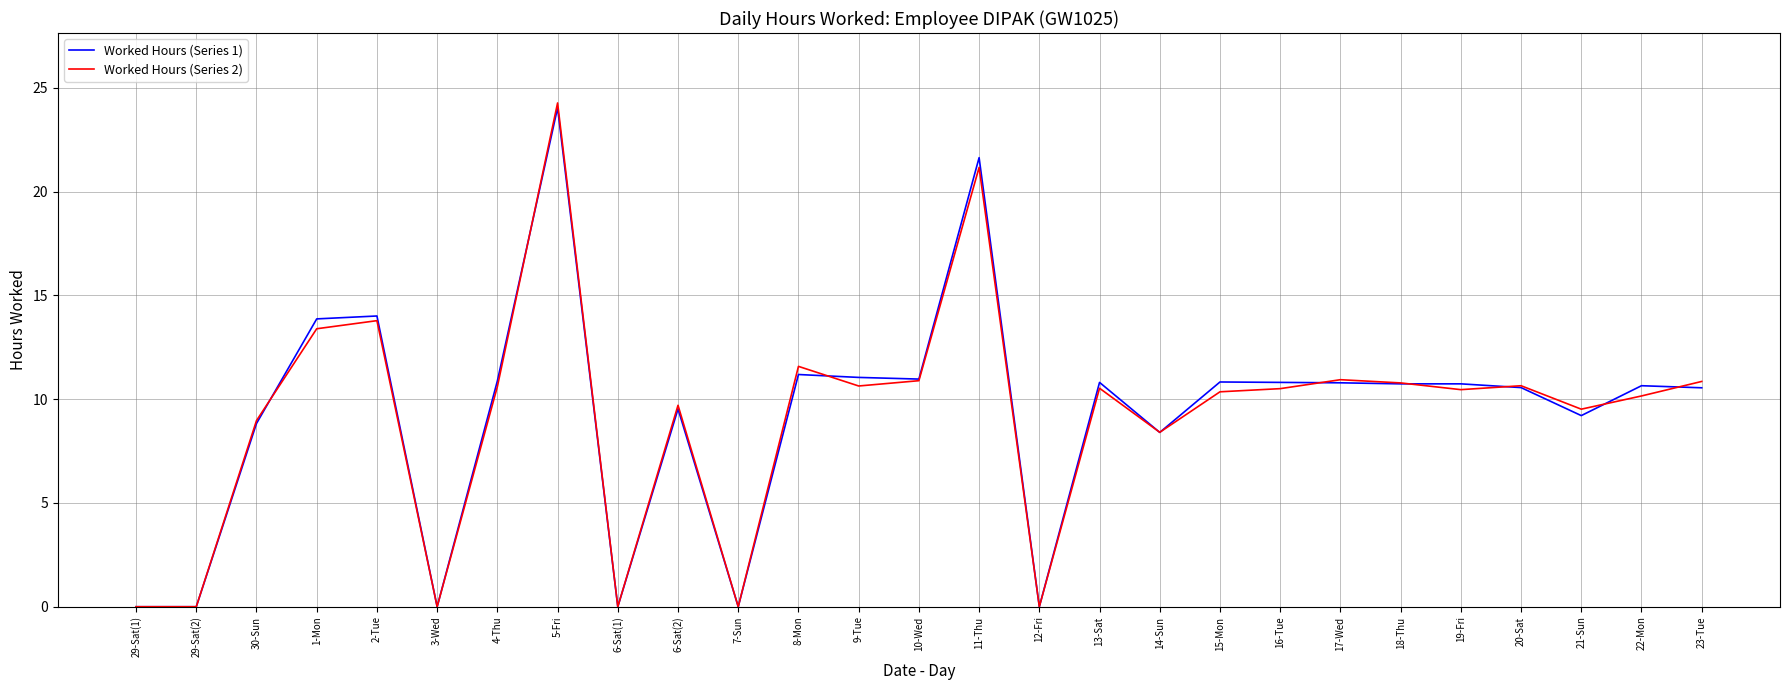

Is this an area chart (filled region under the line)?

No